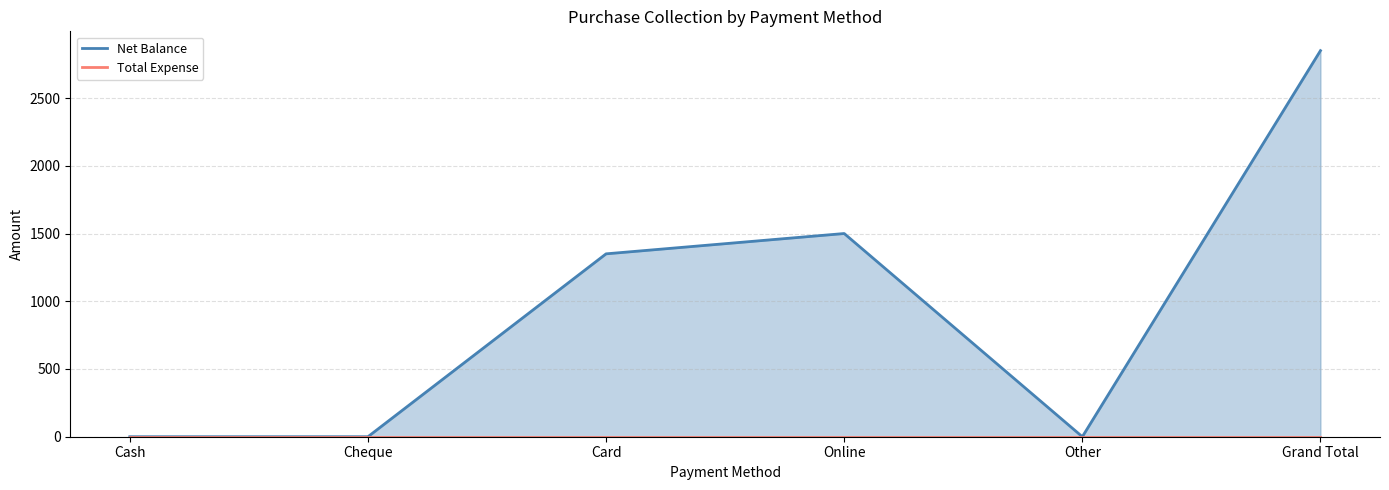

Which series changed the most between Cash and Online?

Net Balance